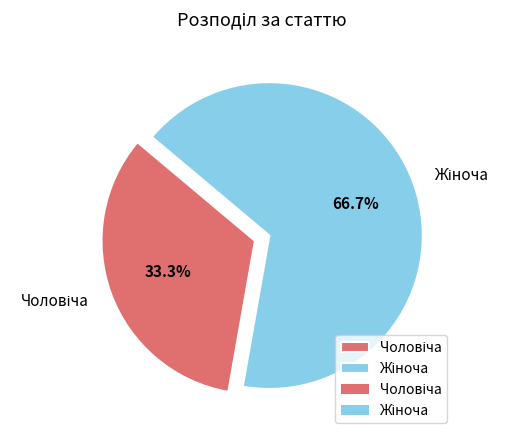

How many segments does this pie chart have?

2